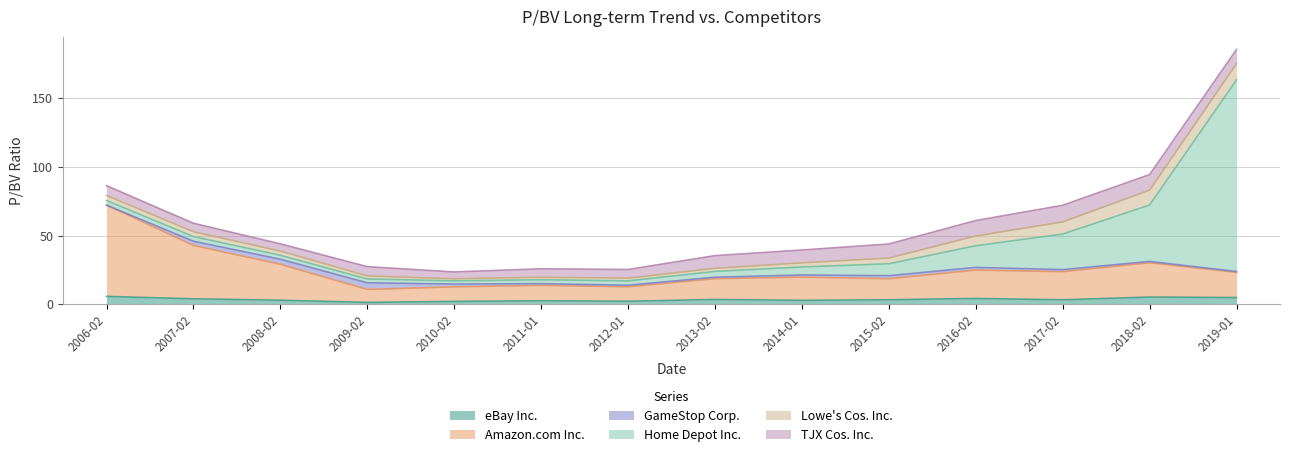

Reading left to right, what are all the values shown in this chart?

eBay Inc.: 2006-02=5.8	2007-02=4.0	2008-02=3.0	2009-02=1.4	2010-02=2.1	2011-01=2.6	2012-01=2.3	2013-02=3.5	2014-01=2.9	2015-02=3.3	2016-02=4.3	2017-02=3.3	2018-02=5.3	2019-01=5.0
Amazon.com Inc.: 2006-02=66.4	2007-02=38.9	2008-02=26.2	2009-02=9.4	2010-02=10.6	2011-01=11.2	2012-01=10.5	2013-02=15.1	2014-01=16.9	2015-02=15.3	2016-02=20.6	2017-02=20.5	2018-02=25.0	2019-01=18.3
GameStop Corp.: 2006-02=0.0	2007-02=3.0	2008-02=3.7	2009-02=4.8	2010-02=2.0	2011-01=1.2	2012-01=1.1	2013-02=1.1	2014-01=1.6	2015-02=2.2	2016-02=2.0	2017-02=1.5	2018-02=0.9	2019-01=0.6
Home Depot Inc.: 2006-02=3.4	2007-02=3.4	2008-02=2.9	2009-02=2.8	2010-02=2.4	2011-01=2.9	2012-01=3.2	2013-02=4.2	2014-01=5.8	2015-02=8.7	2016-02=15.8	2017-02=25.9	2018-02=41.1	2019-01=139.5
Lowe's Cos. Inc.: 2006-02=3.6	2007-02=3.5	2008-02=3.0	2009-02=2.2	2010-02=1.5	2011-01=1.8	2012-01=2.0	2013-02=2.3	2014-01=3.0	2015-02=4.2	2016-02=7.1	2017-02=8.9	2018-02=10.9	2019-01=11.9
TJX Cos. Inc.: 2006-02=7.2	2007-02=6.2	2008-02=5.2	2009-02=6.7	2010-02=5.0	2011-01=6.1	2012-01=6.3	2013-02=9.2	2014-01=9.4	2015-02=10.2	2016-02=11.2	2017-02=12.1	2018-02=11.3	2019-01=10.2